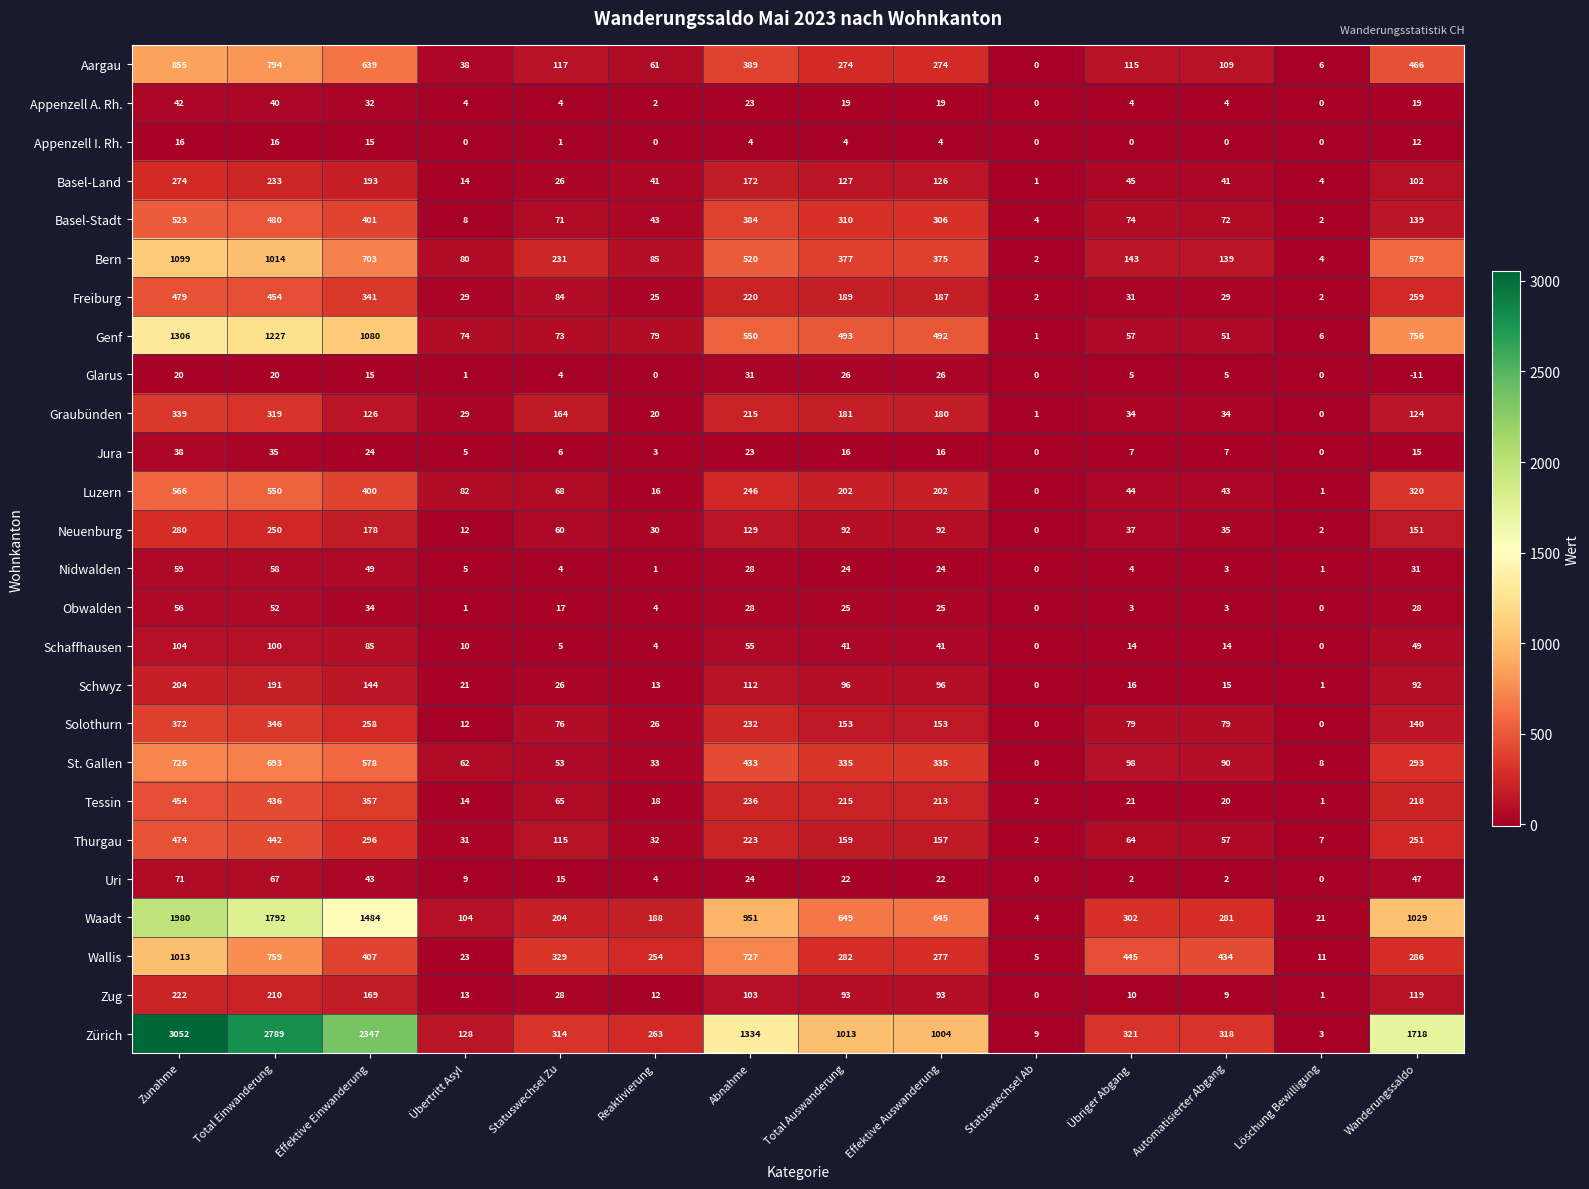

At which category is the sum across all series the highest?

Zunahme